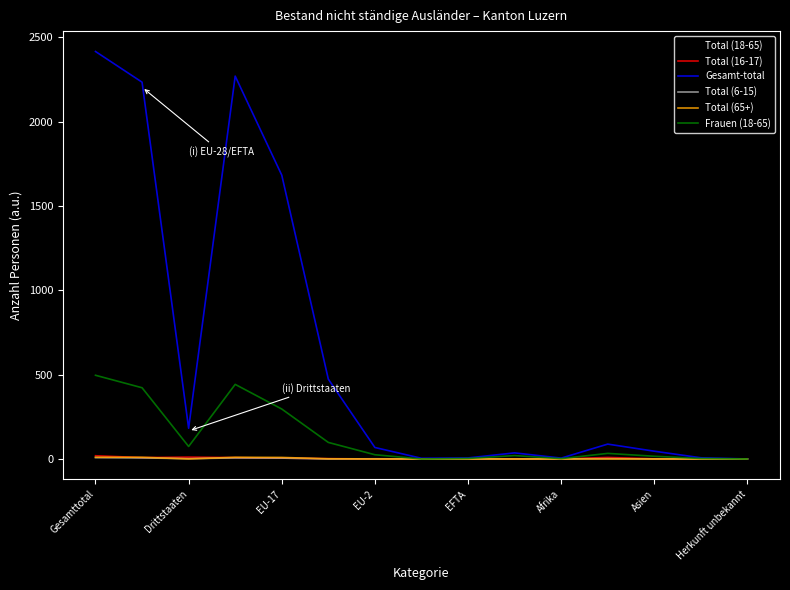

Which series has the widest spread of values?

Gesamt-total